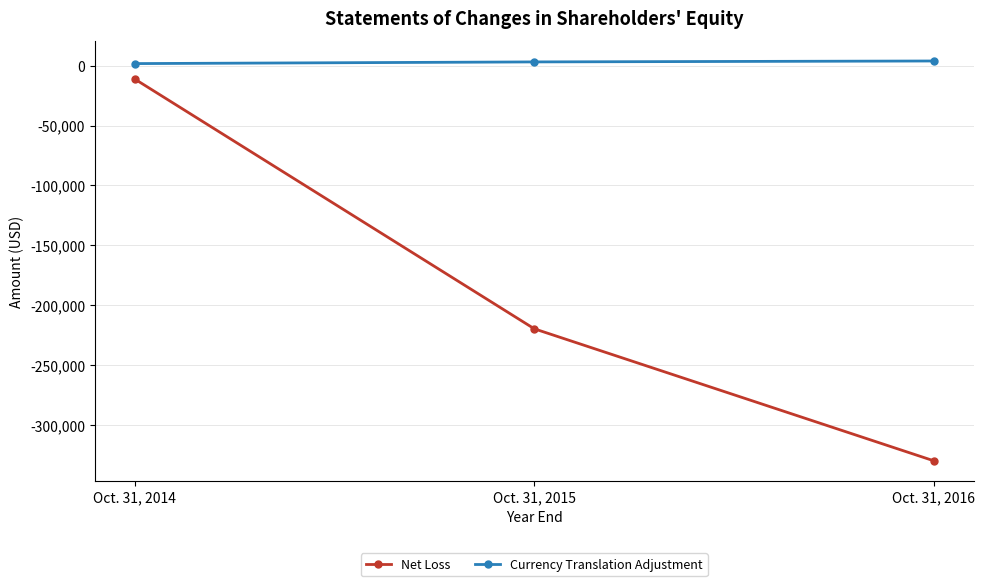

Rank the categories by Net Loss value from highest to lowest.

Oct. 31, 2014, Oct. 31, 2015, Oct. 31, 2016